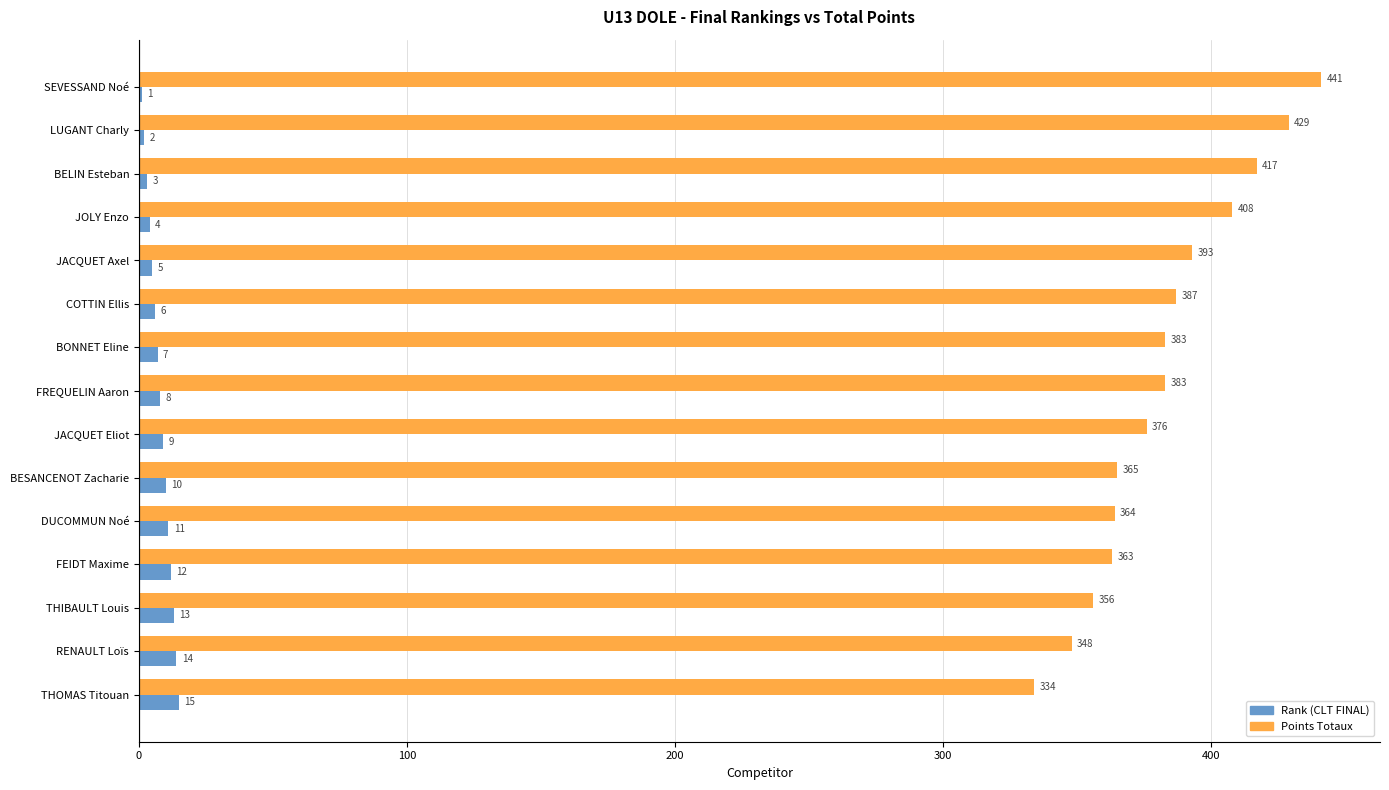

The Points Totaux series shows 113 at BELIN Esteban. True or false?

False